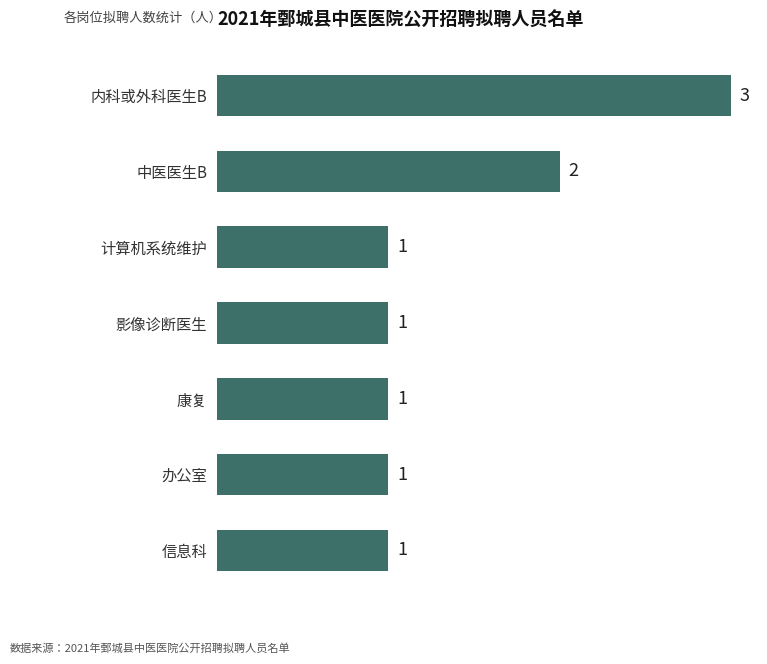

How many values are between 1 and 2?

6